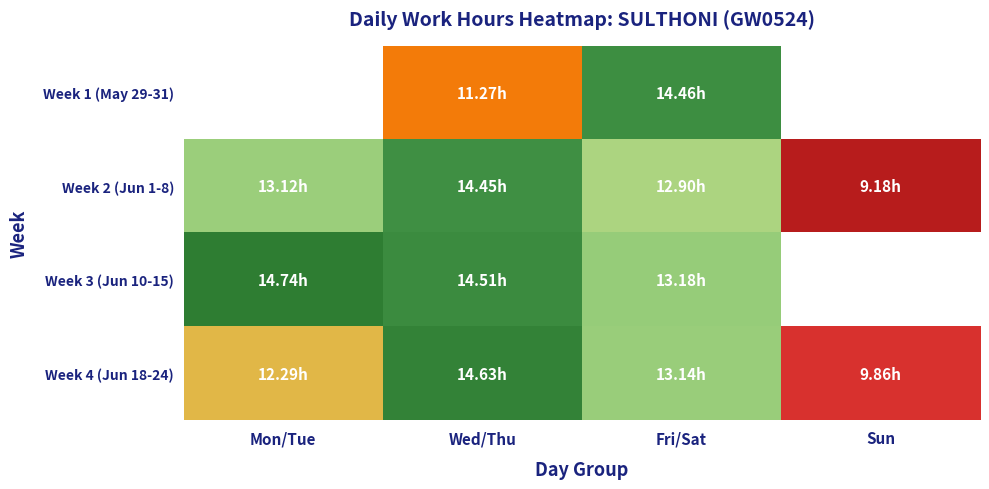

Rank the categories by Week 4 (Jun 18-24) value from lowest to highest.

Sun, Mon/Tue, Fri/Sat, Wed/Thu